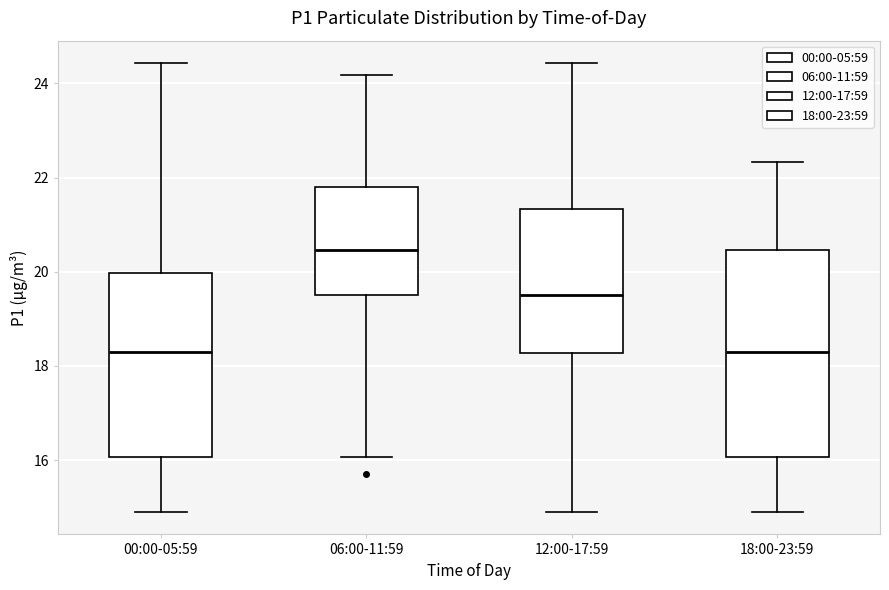

Where is the upper edge of the box for 06:00-11:59 on the y-axis? The values are not printed on the chart, so give them approximately, as read against the axis.

21.8